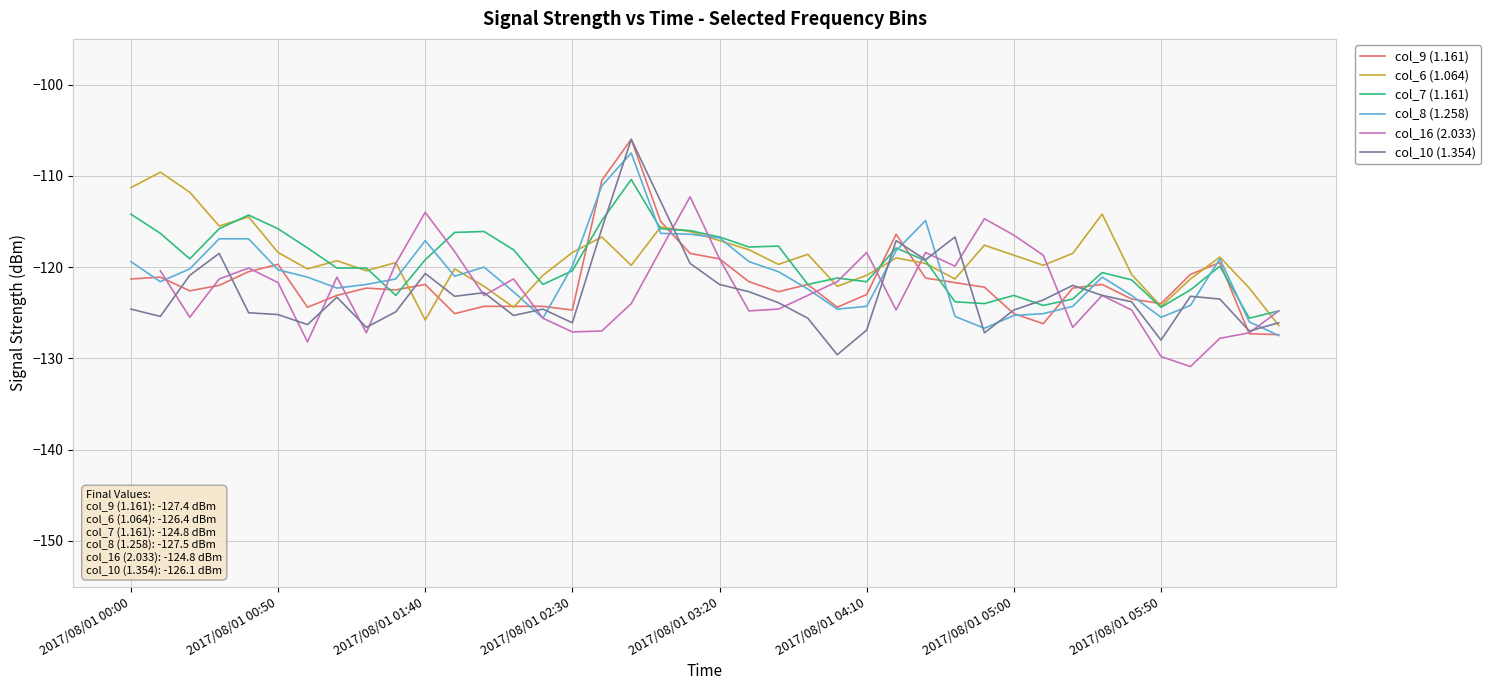

How many data points in col_6 (1.064) are above -119?

18